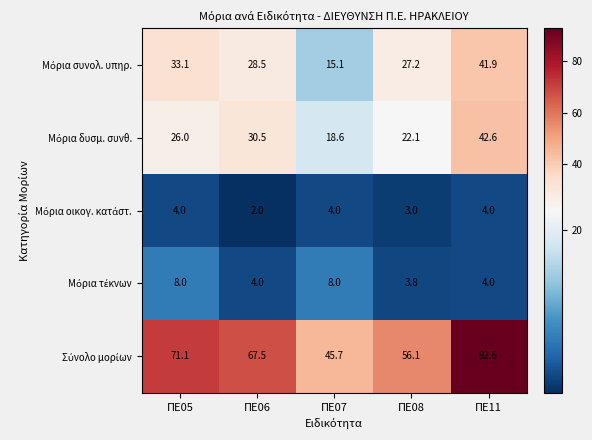

How many categories are shown in the chart?

5